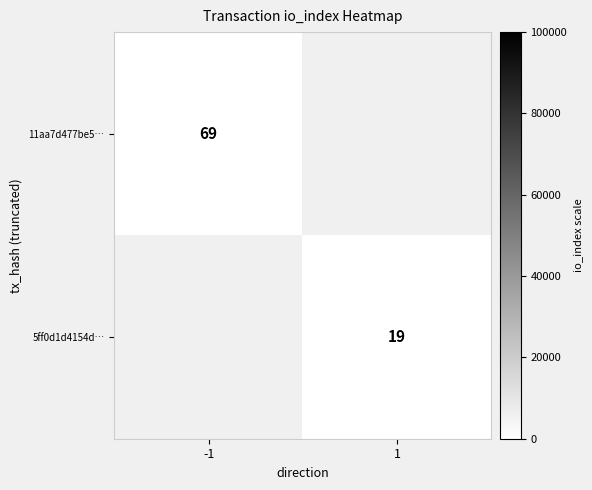

How many categories are shown in the chart?

2